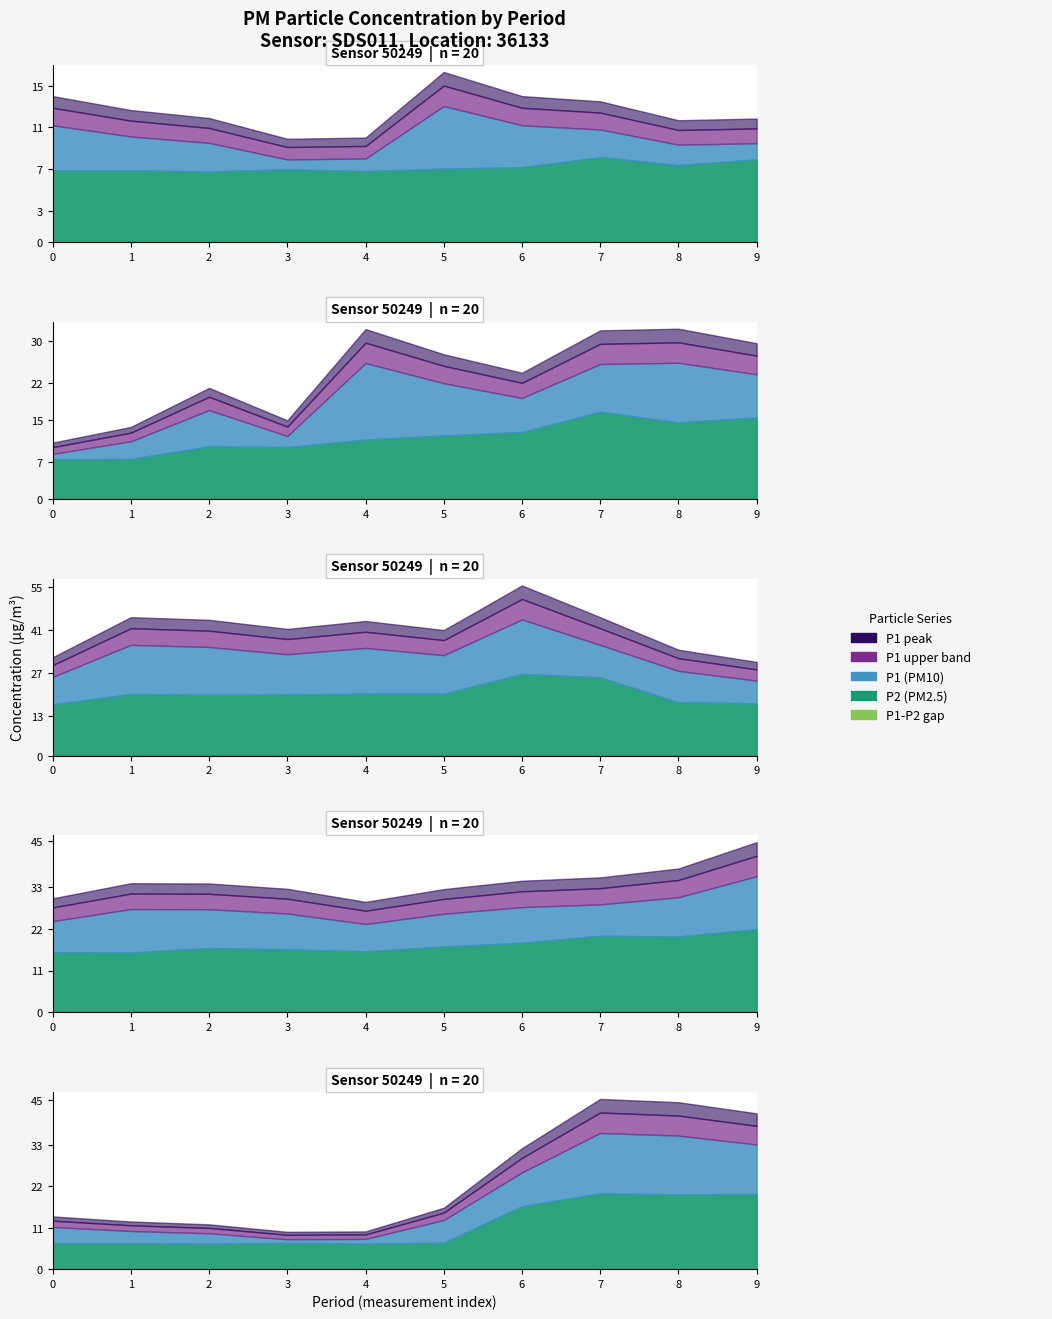

What is the value of the P2 line point at the 3rd from the left?

6.8